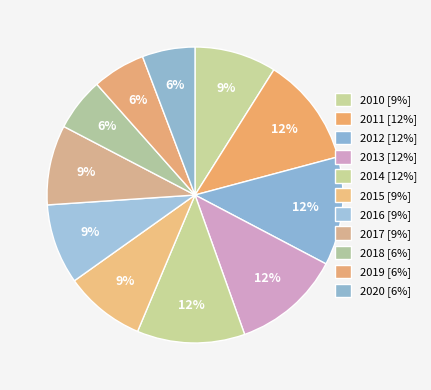

How many slices are in this pie chart?

11